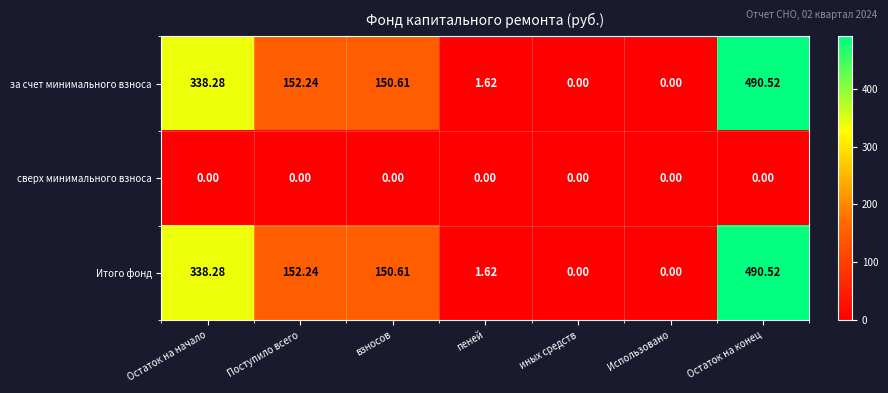

Which category has the highest value in the за счет минимального взноса series?

Остаток на конец